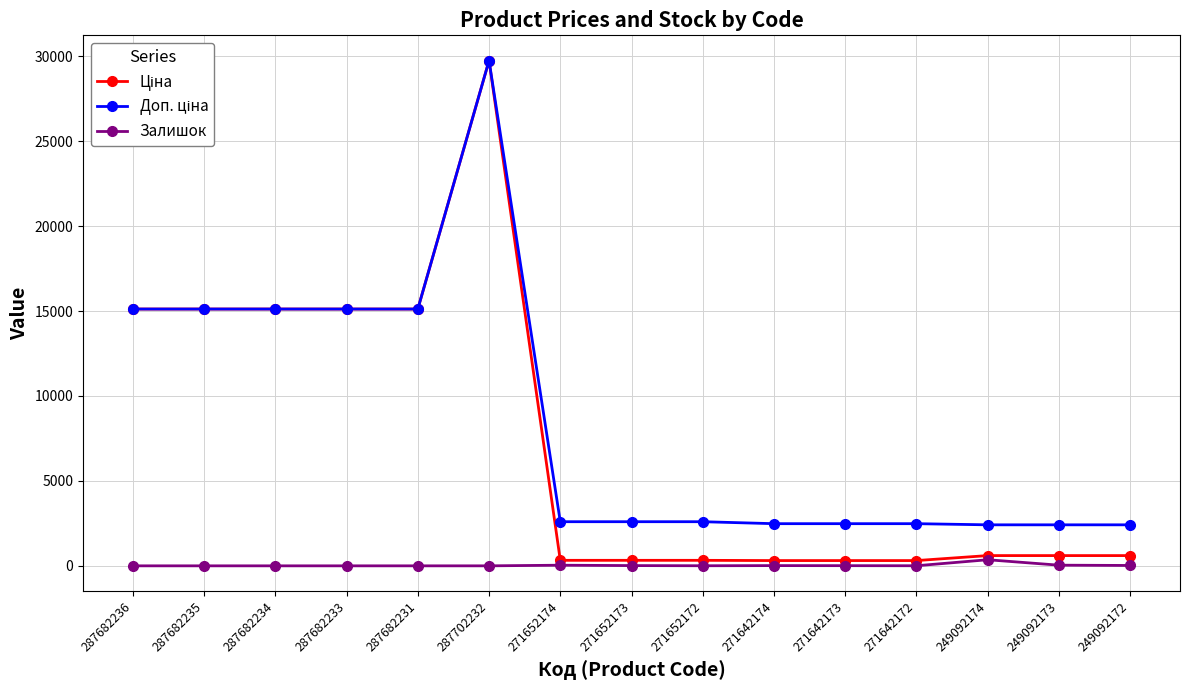

Is it true that Залишок equals 0.0 at 287682231?

True